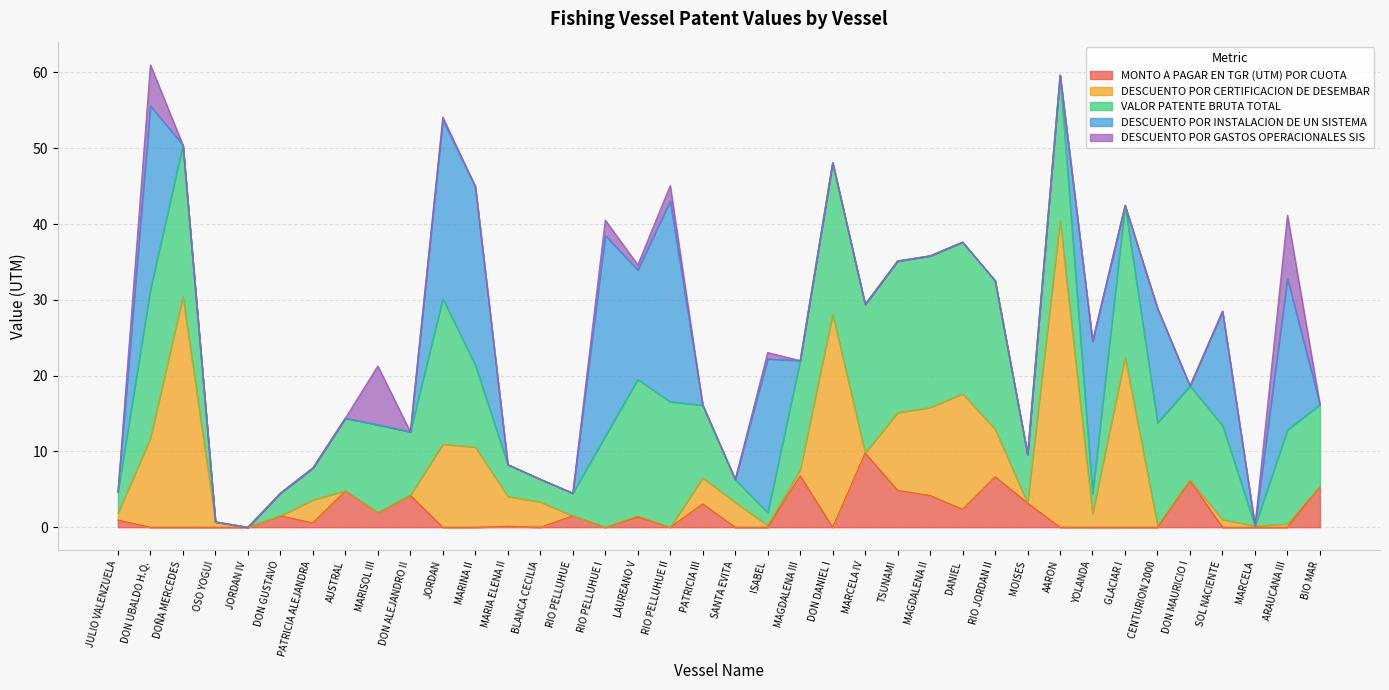

How many lines are shown in the chart?

5